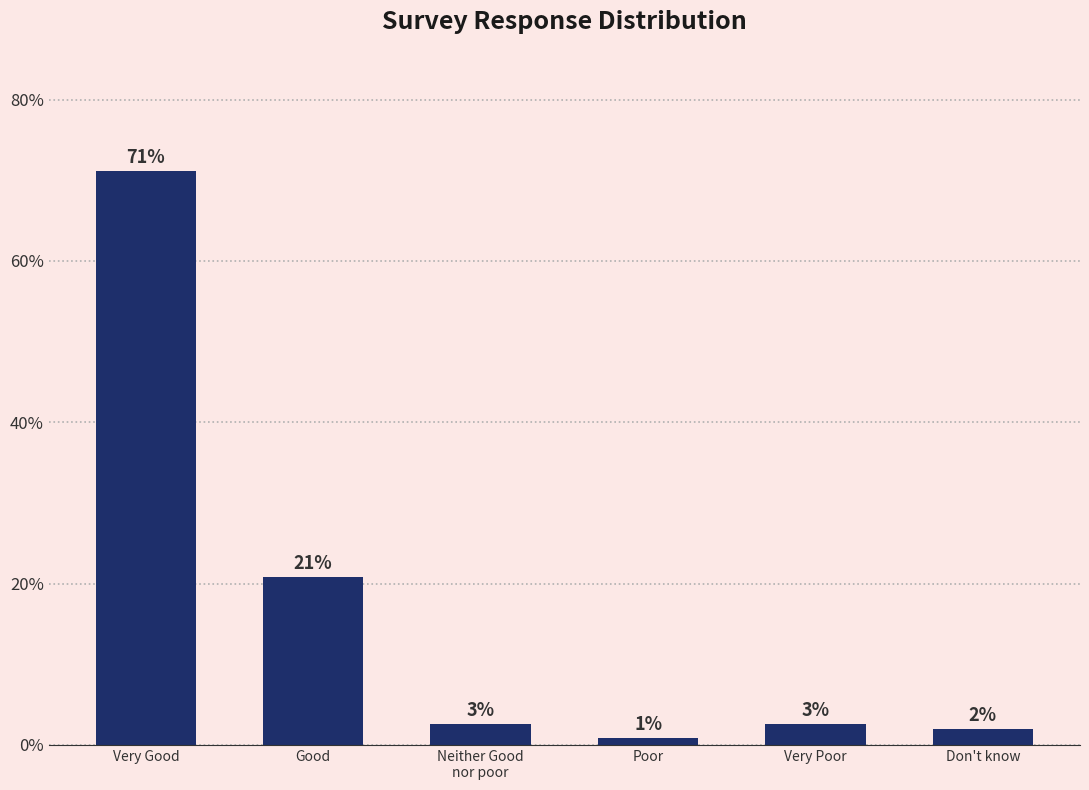

What is the difference between the values at Very Poor and Poor?

1.7